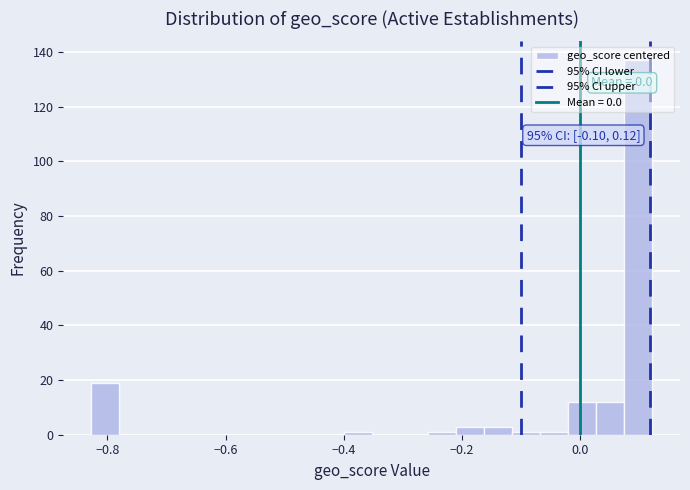

Read against the x-axis, roughly where is the centre of the tallest bar?

0.10